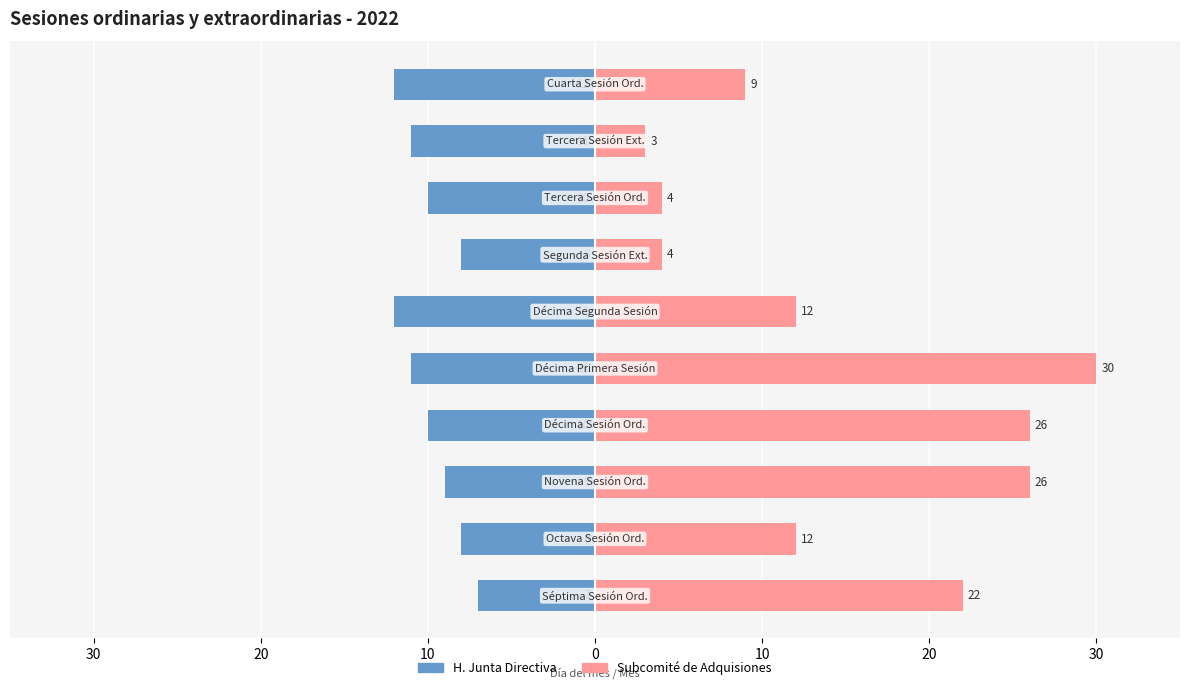

Reading left to right, extract all data points from this chart.

H. Junta Directiva: -7	-8	-9	-10	-11	-12	-8	-10	-11	-12
Subcomité de Adquisiones: 22	12	26	26	30	12	4	4	3	9